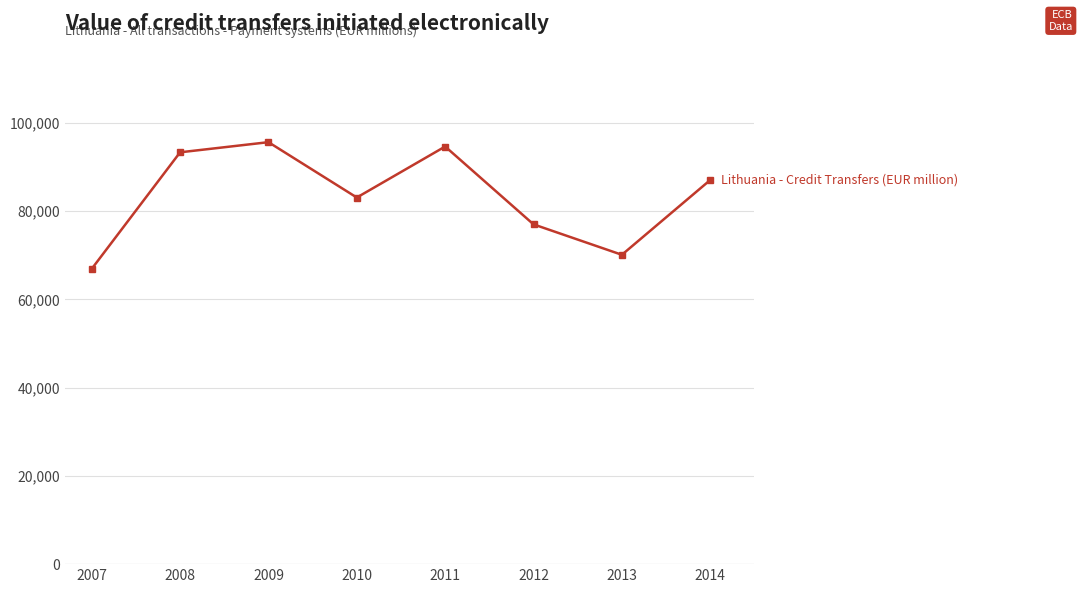

At which category does the chart reach its peak across all series?

2009